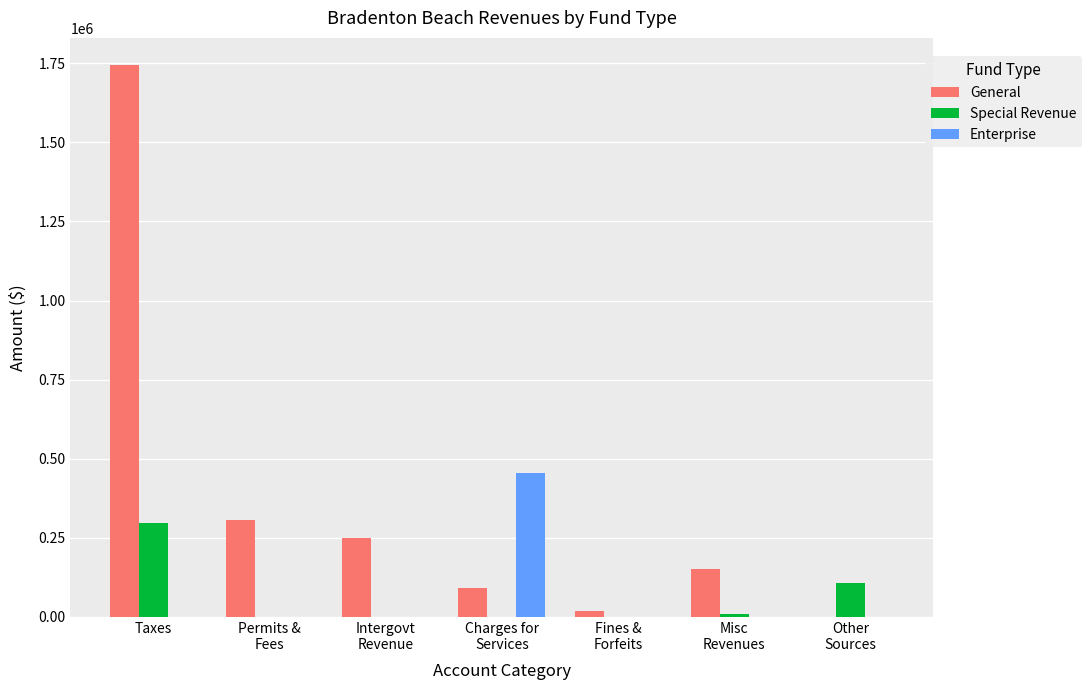

Which series has the largest range (max minus min)?

General